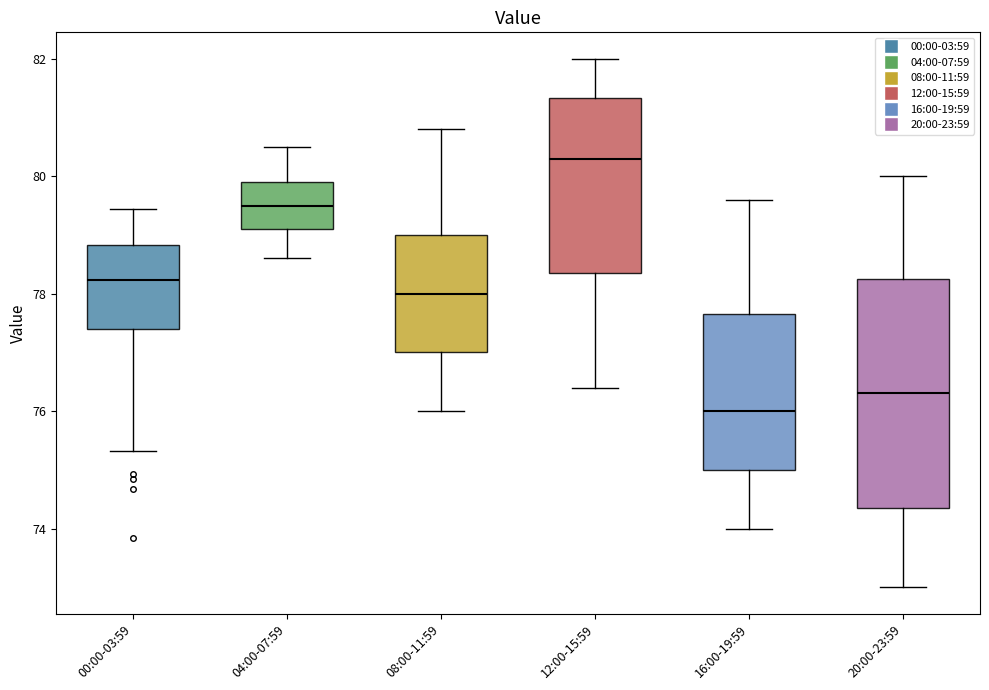

Reading left to right, read every box against the y-axis: the position of its median line, the range the box covers, and the ends of its whiskers. The values are not printed on the chart, so give them approximately, as read against the axis.

00:00-03:59: median 78.2, box 77.4 to 78.8, whiskers 75.4 to 79.4
04:00-07:59: median 79.6, box 79.2 to 80.0, whiskers 78.6 to 80.6
08:00-11:59: median 78.0, box 77.0 to 79.0, whiskers 76.0 to 80.8
12:00-15:59: median 80.4, box 78.4 to 81.4, whiskers 76.4 to 82.0
16:00-19:59: median 76.0, box 75.0 to 77.6, whiskers 74.0 to 79.6
20:00-23:59: median 76.4, box 74.4 to 78.2, whiskers 73.0 to 80.0